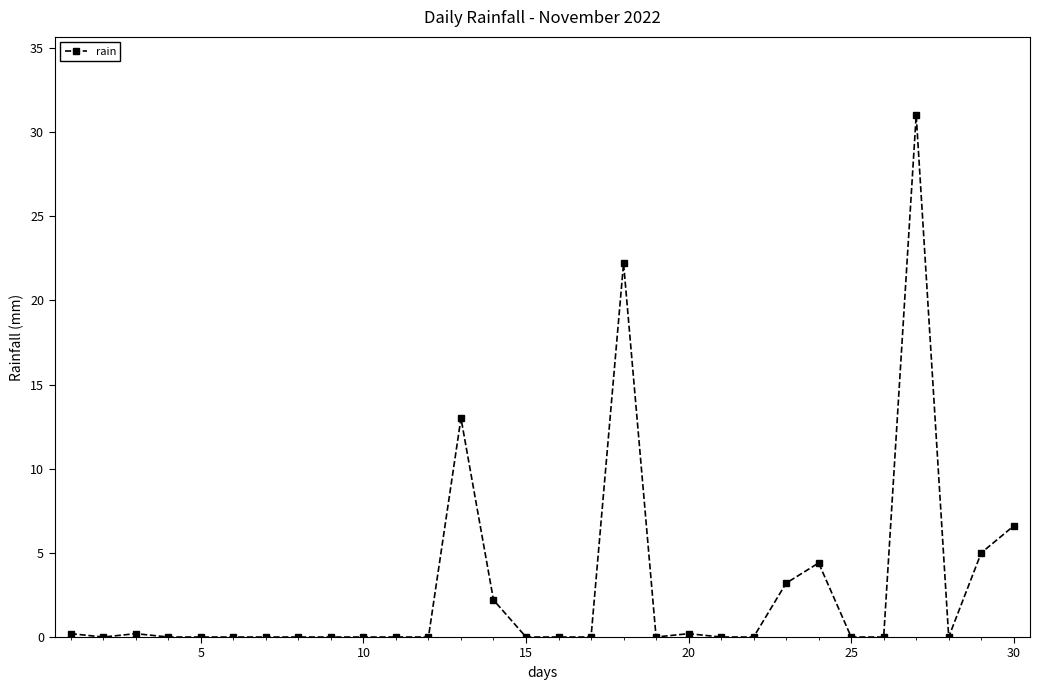

What is the average value?

2.9